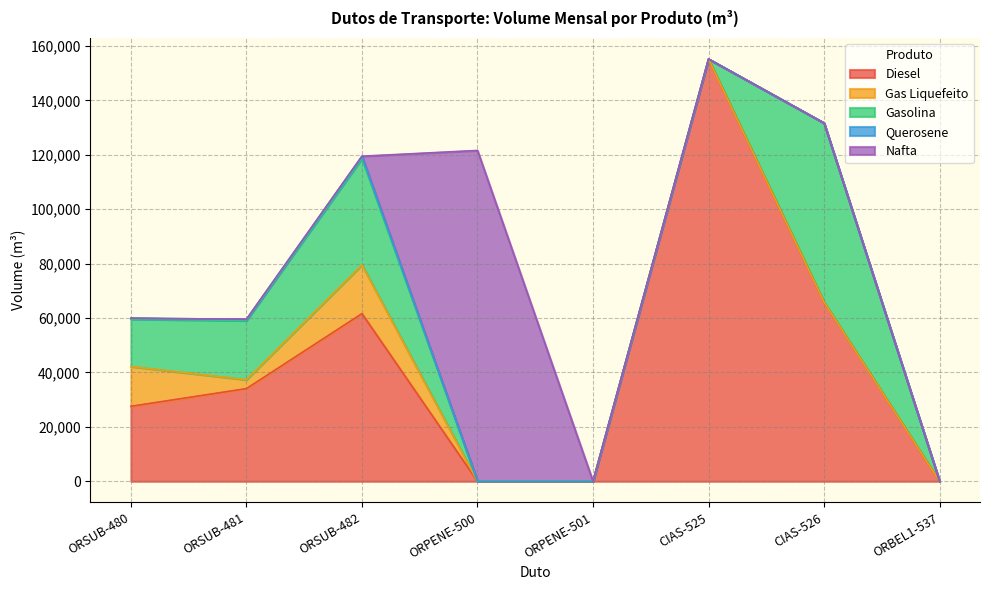

The value of Nafta at ORSUB-481 is 0. True or false?

True